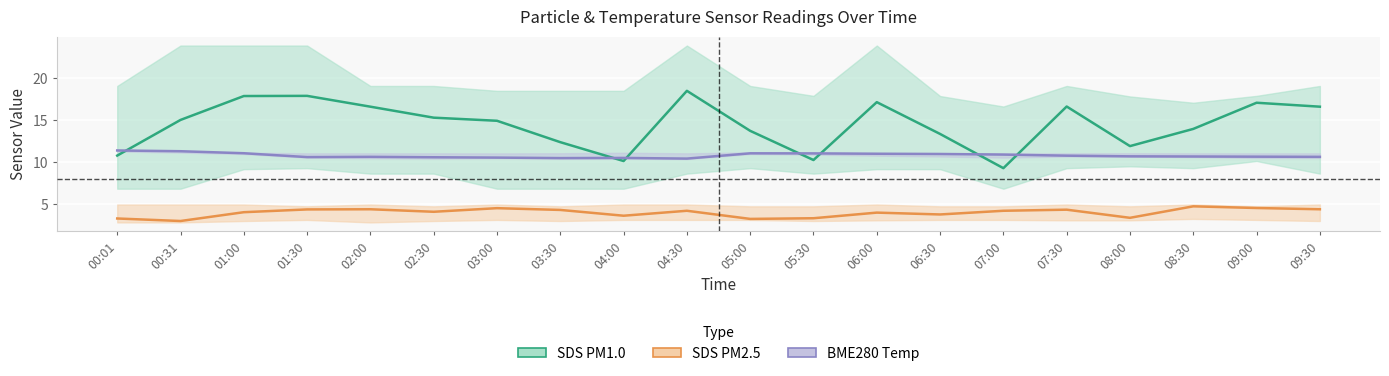

Is the value of SDS PM1.0 at 08:00 greater than the value of BME280 Temp (°C) at 01:30?

Yes